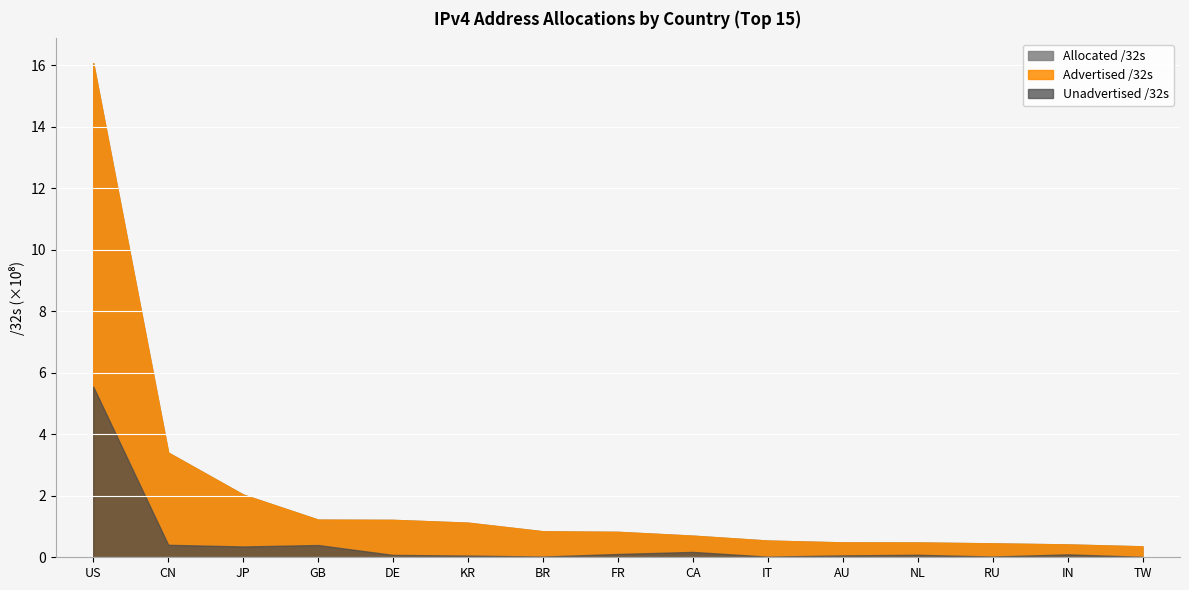

At which label is Allocated /32s closest to 821132800?

CN